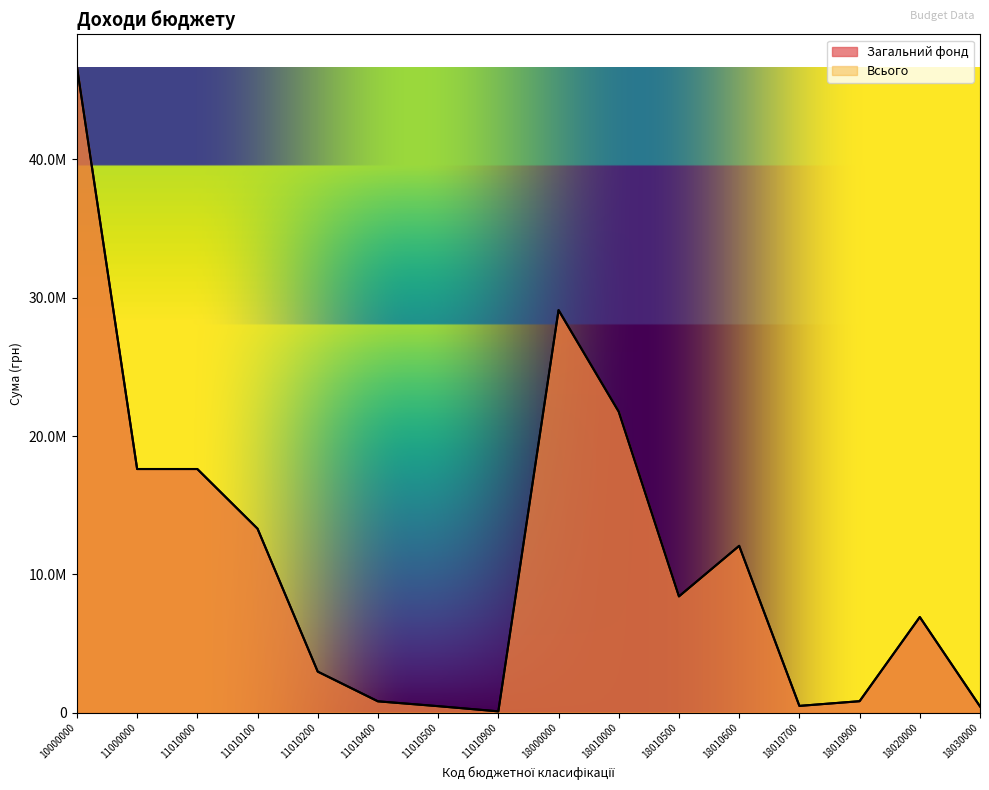

Does the chart display data point markers on the line(s)?

No